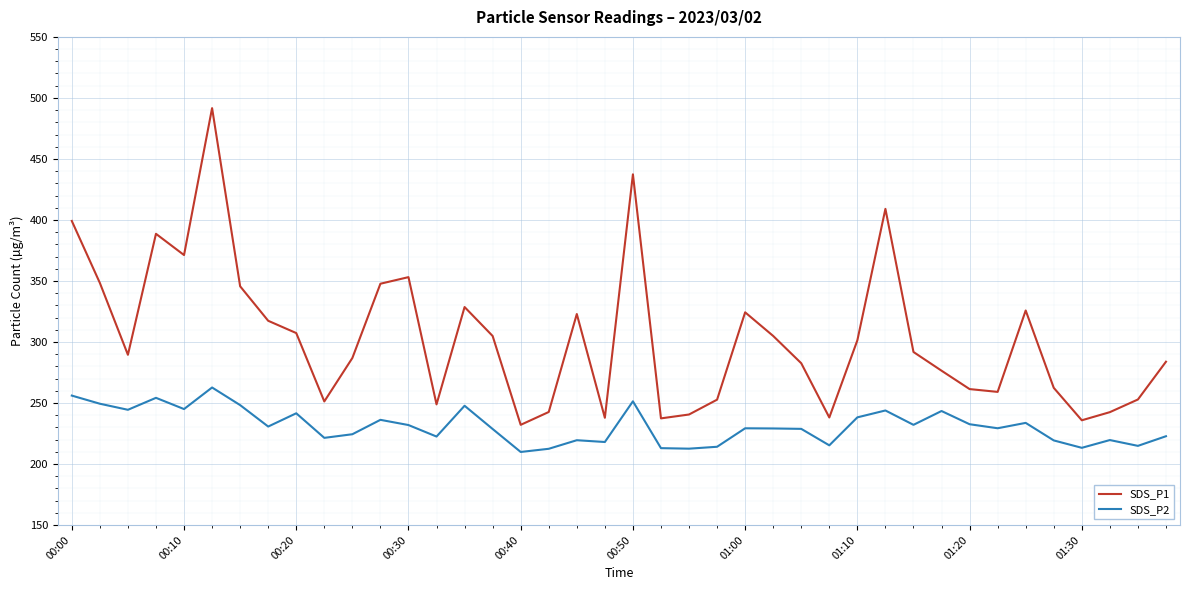

What is the lowest value of the SDS_P1 series?

232.1